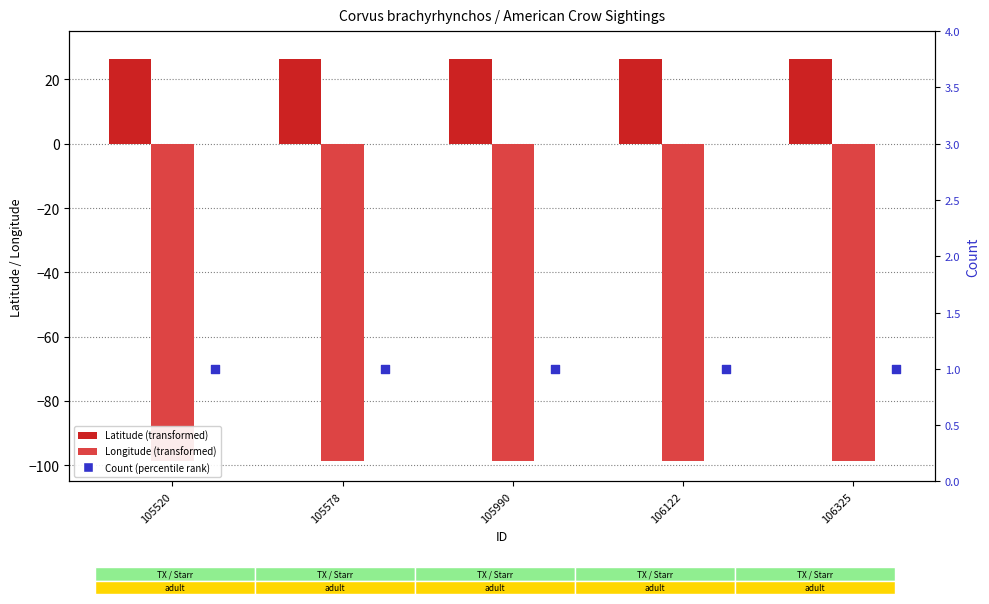

At how many categories does at least one series exceed -91?

5